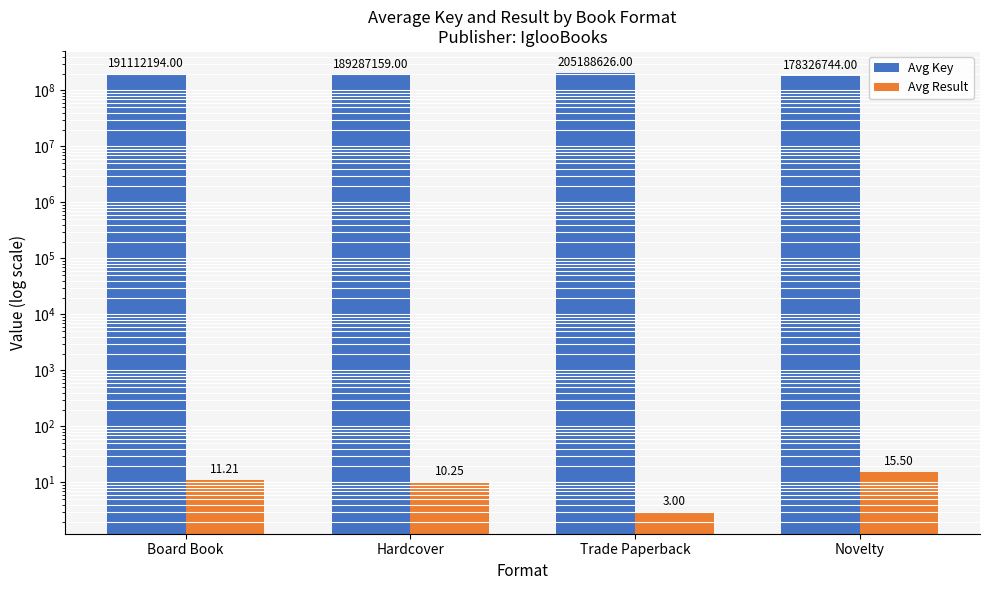

Which series changed the most between Hardcover and Novelty?

Avg Key